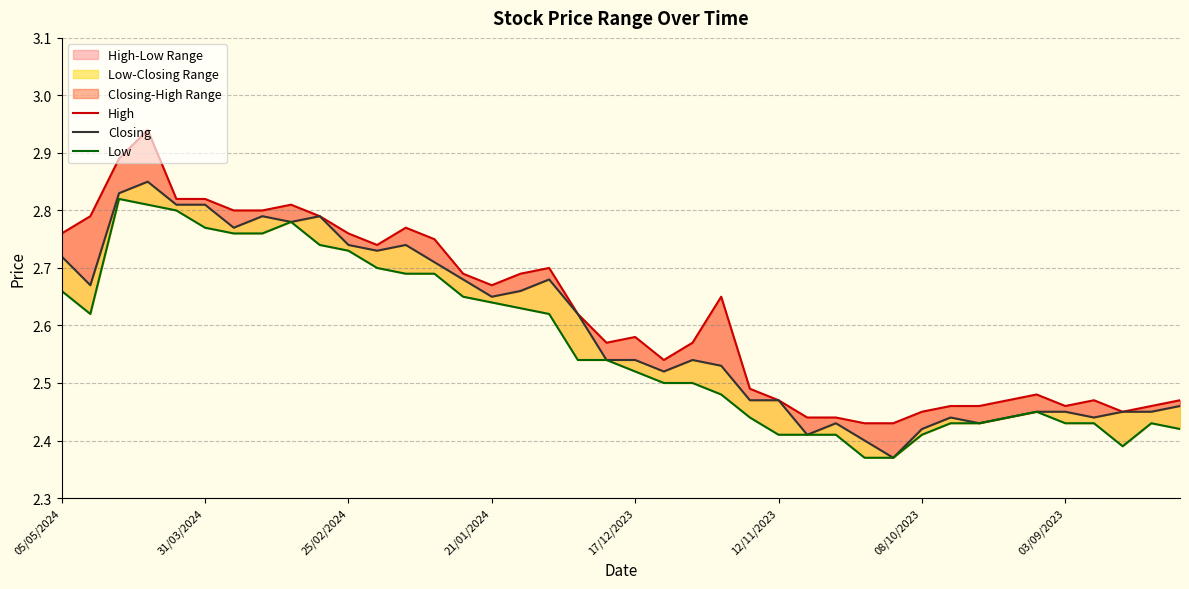

Which series has the widest spread of values?

High